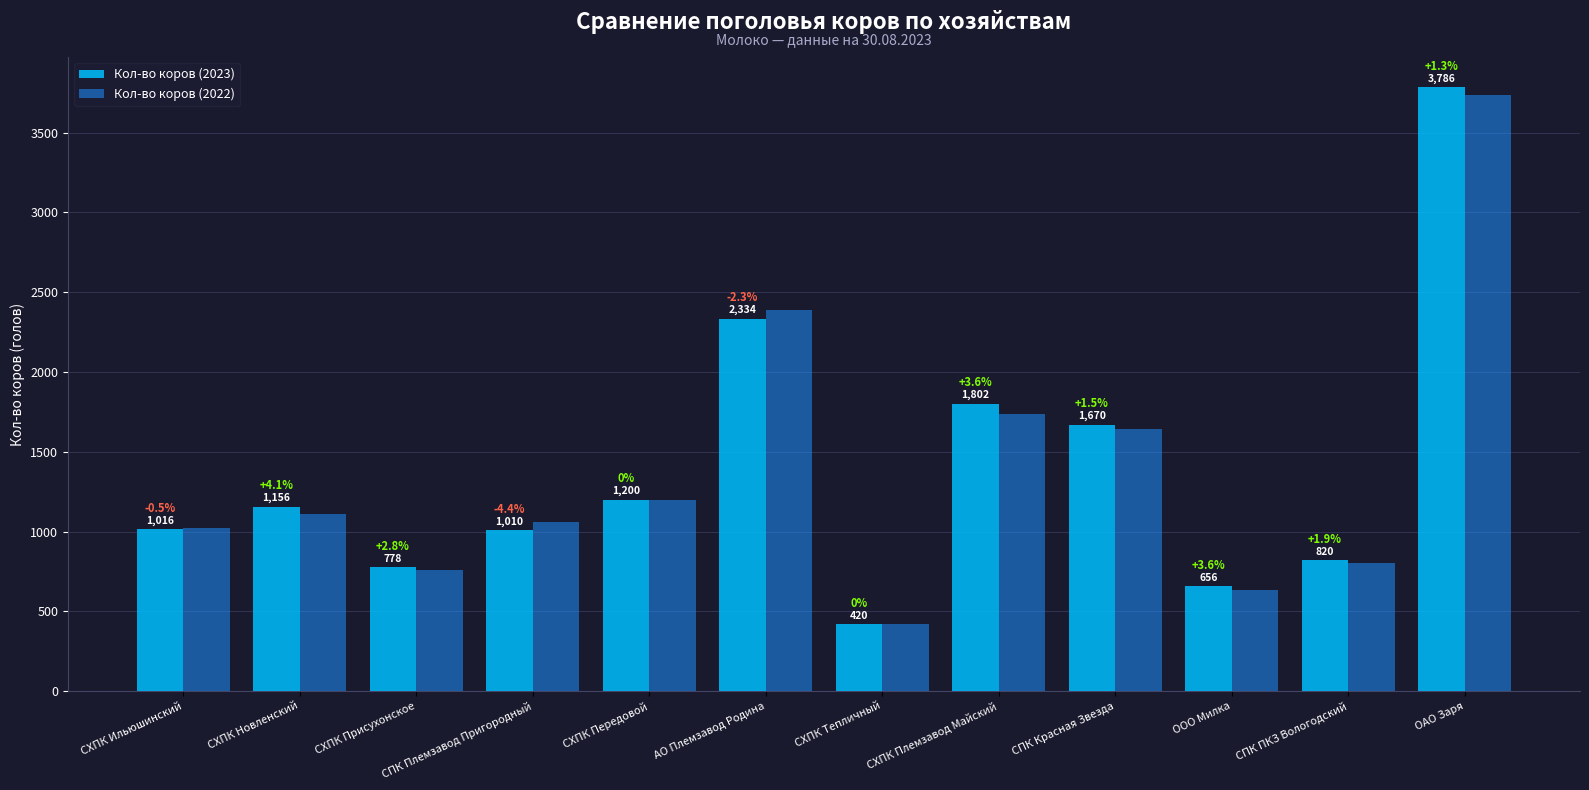

Count the number of categories in the chart.

12